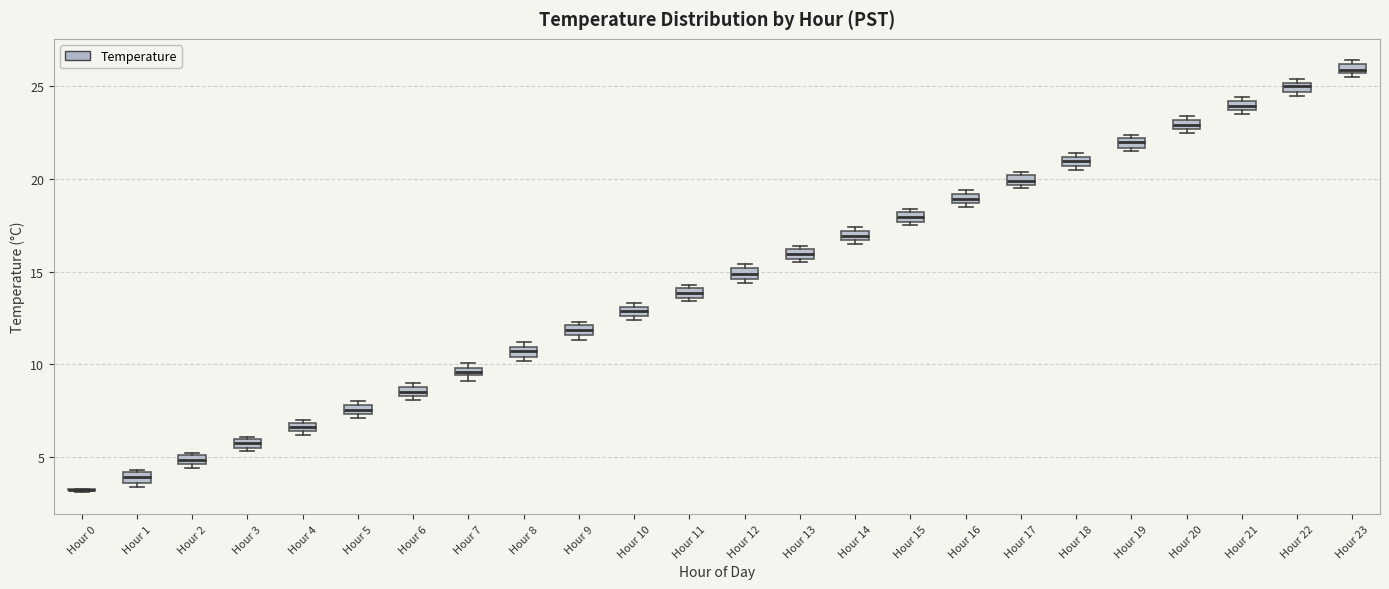

Where is the upper edge of the box for Hour 8 on the y-axis? The values are not printed on the chart, so give them approximately, as read against the axis.

11.0